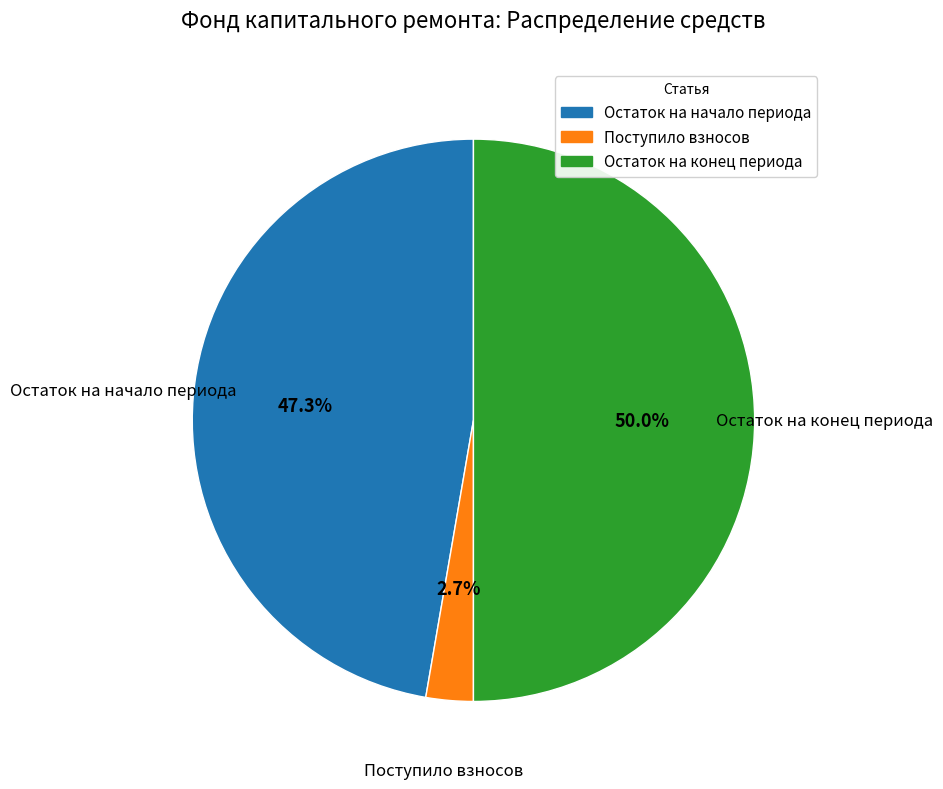

Which category has the smallest portion of the pie?

Поступило взносов